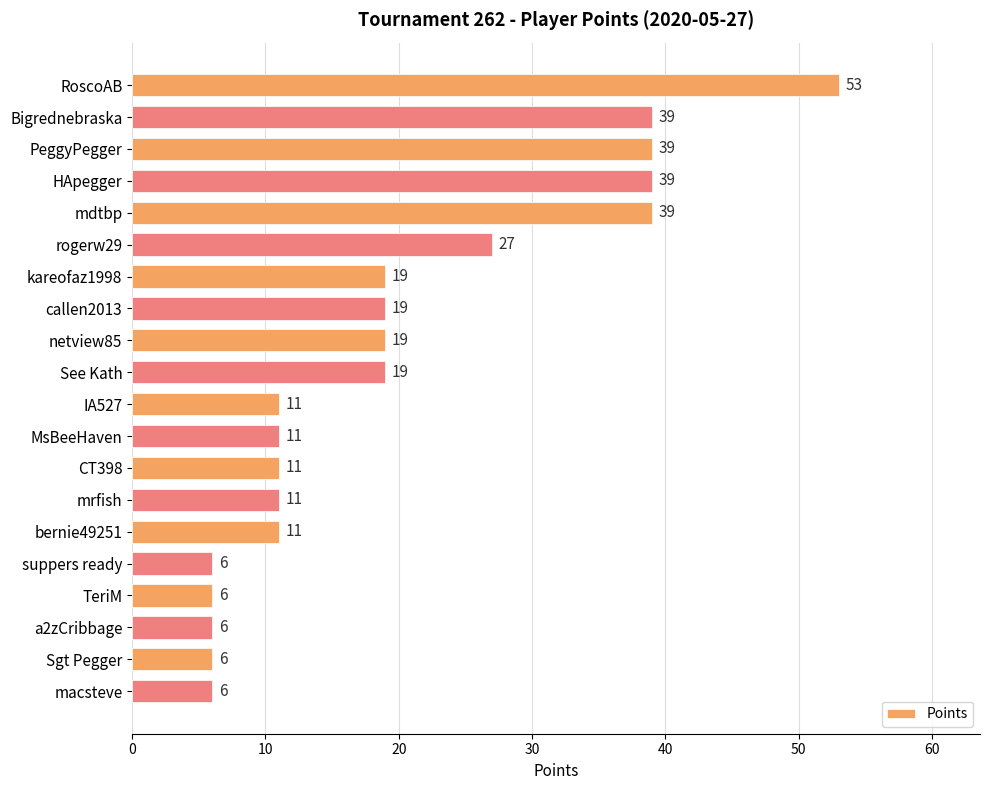

Is it true that the value at callen2013 is 19?

True